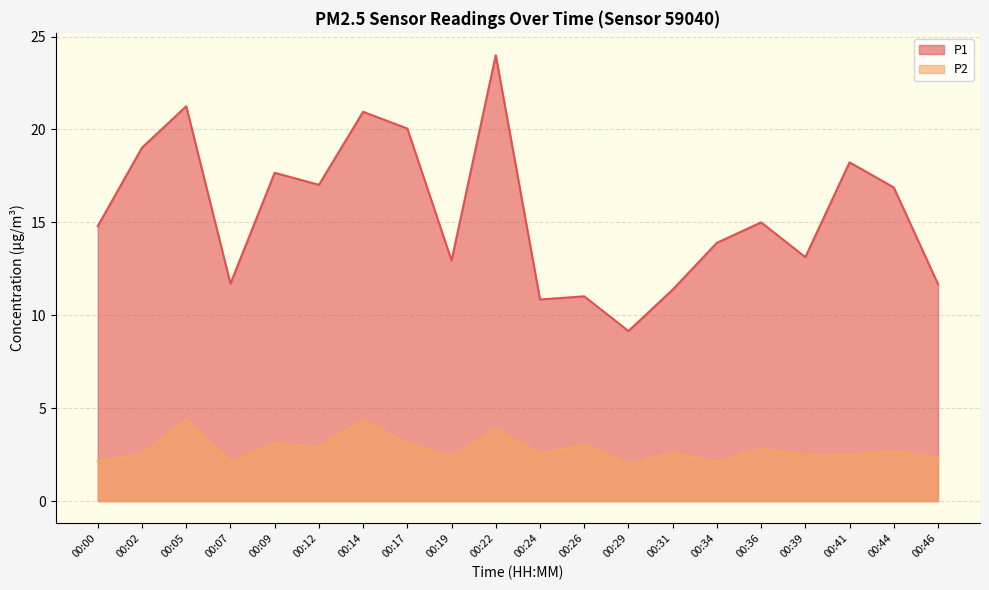

What is the spread (max minus min) of values at 00:46?

9.3